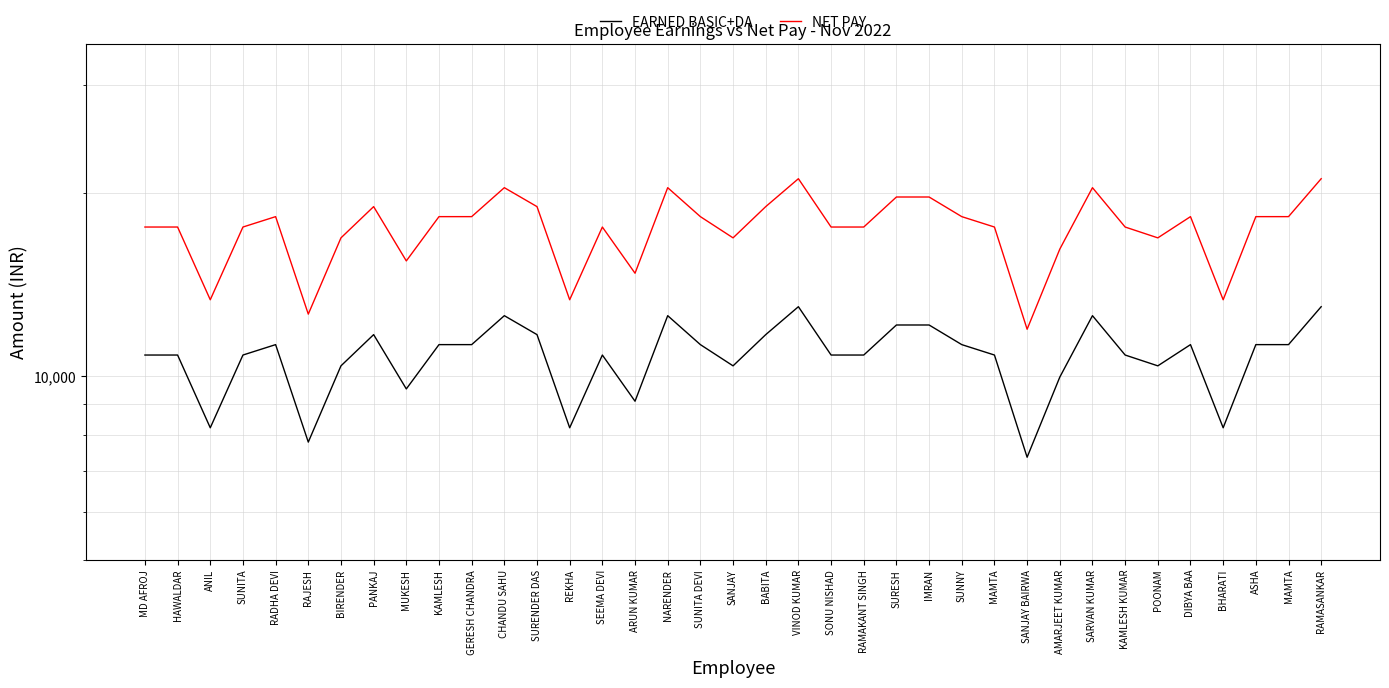

Does the chart display data point markers on the line(s)?

No